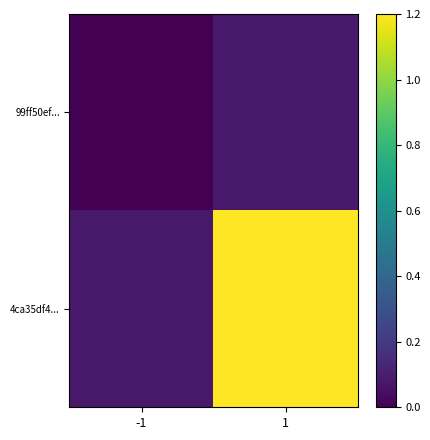

At how many categories does at least one series exceed 0?

2